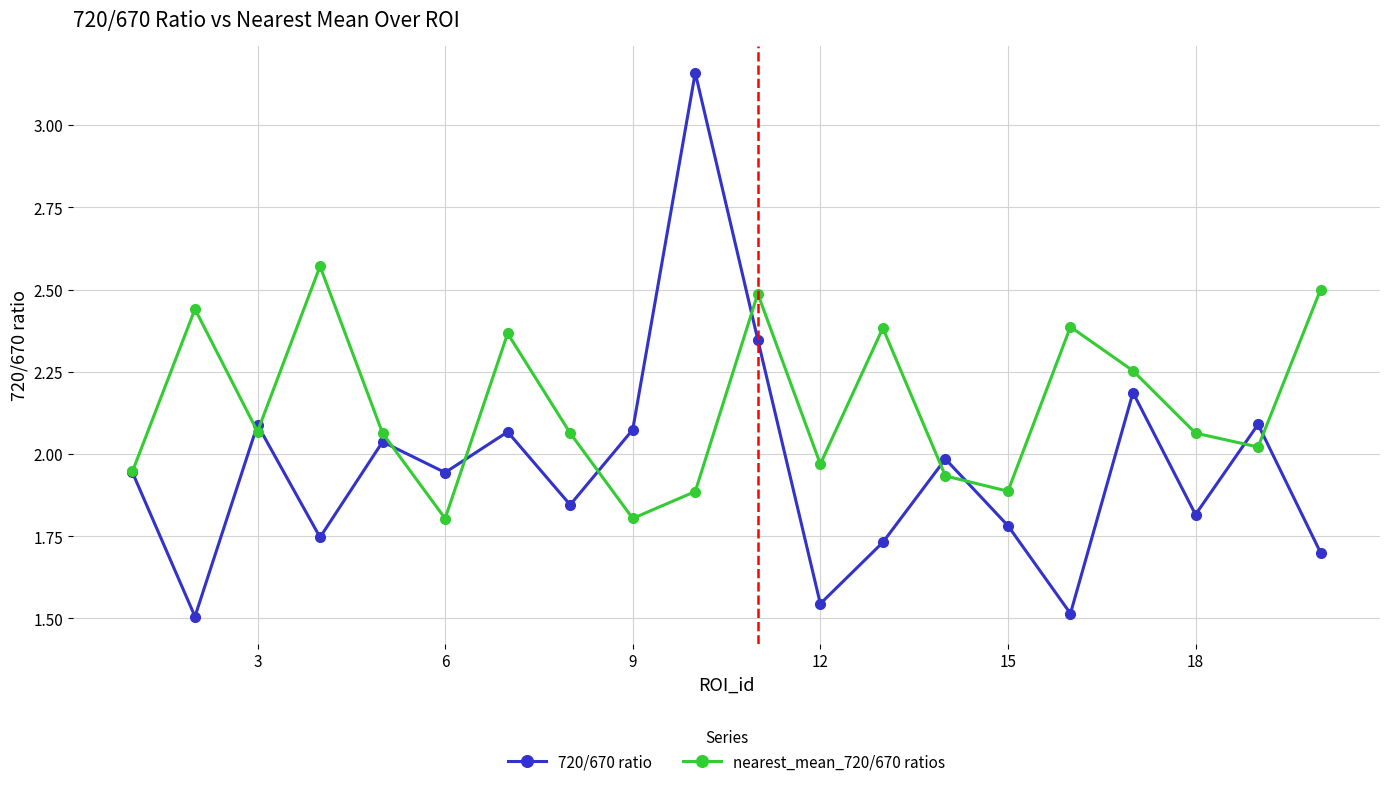

Which series has the widest spread of values?

720/670 ratio